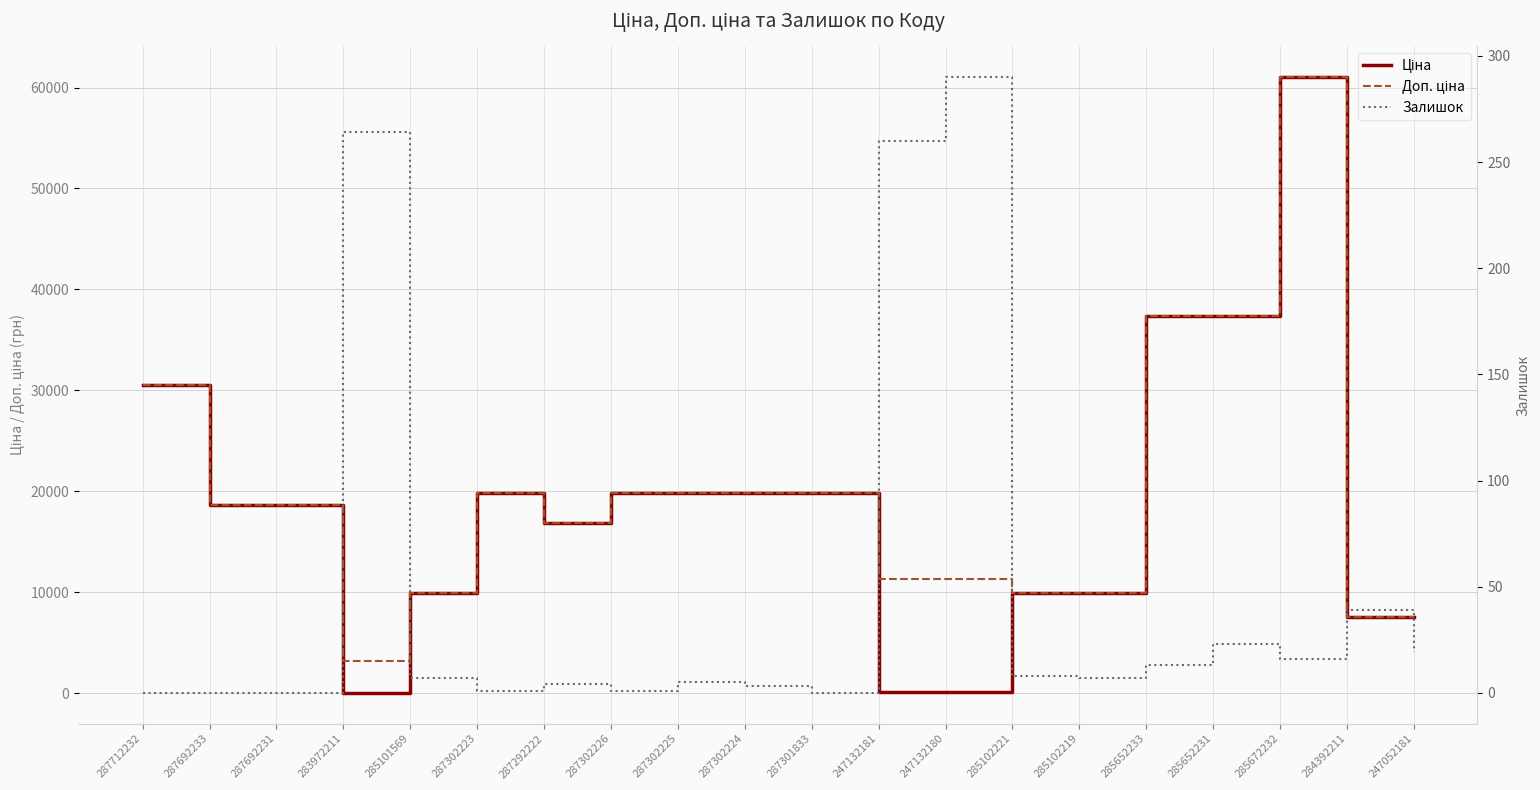

List the labels in order of Ціна value, largest first.

285672232, 285652233, 285652231, 287712232, 287302223, 287302226, 287302225, 287302224, 287301833, 287692233, 287692231, 287292222, 285101569, 285102221, 285102219, 284392211, 247052181, 247132181, 247132180, 283972211